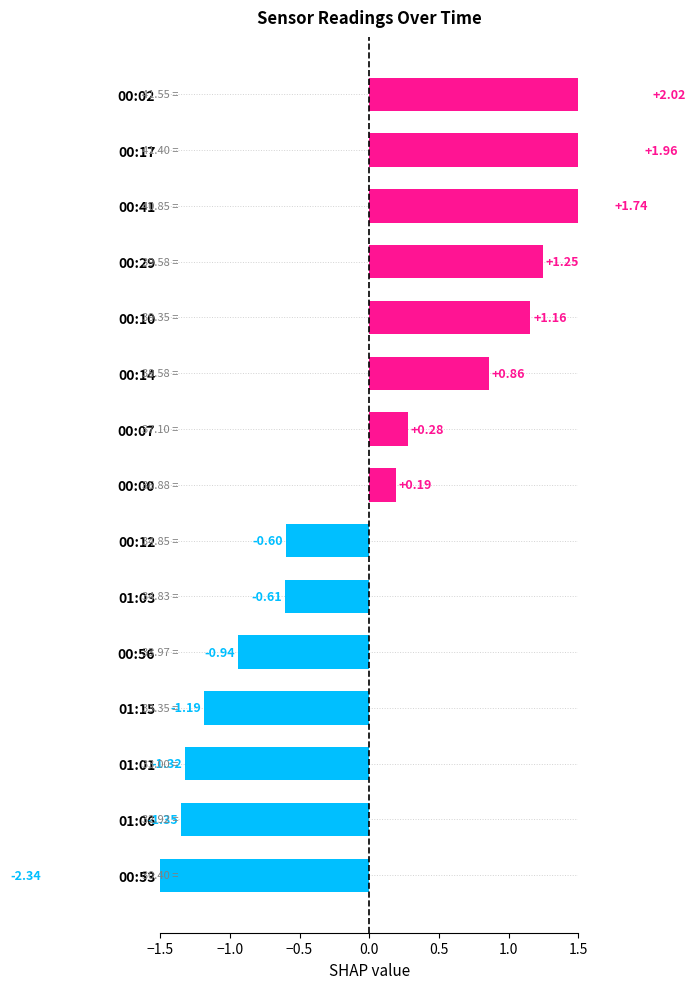

What is the value of the 7th bar from the left?

-0.6